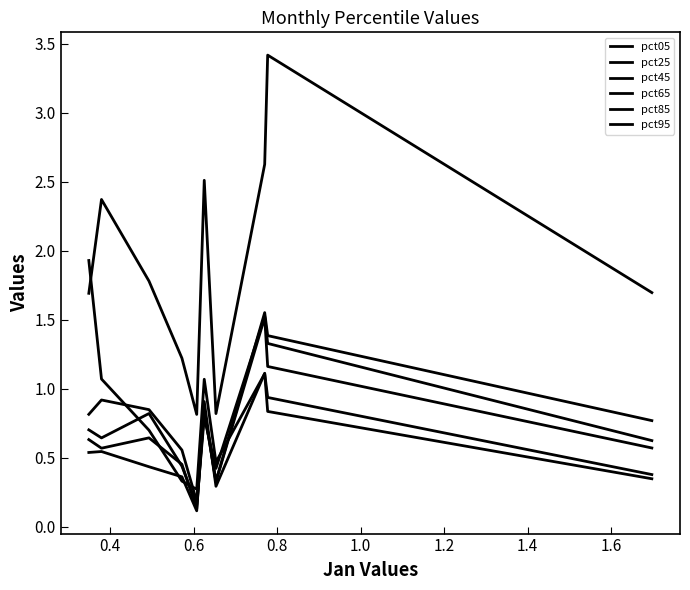

Is the value of pct25 at 0.6 greater than the value of pct05 at 0.2?

No